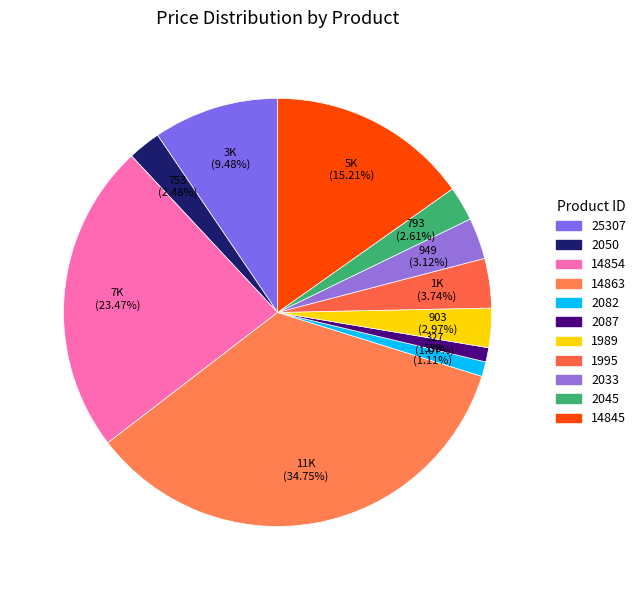

How many slices are in this pie chart?

11